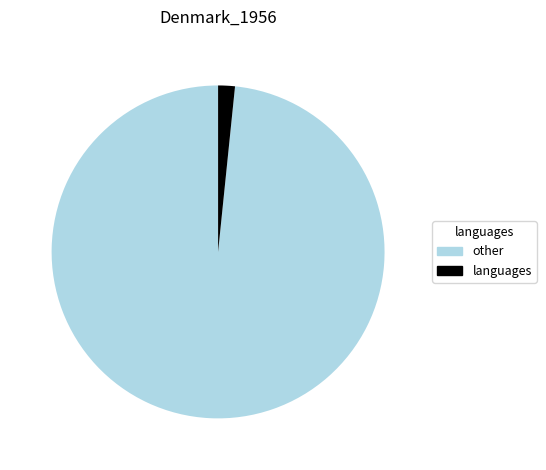

Which has a higher value, other or languages?

other